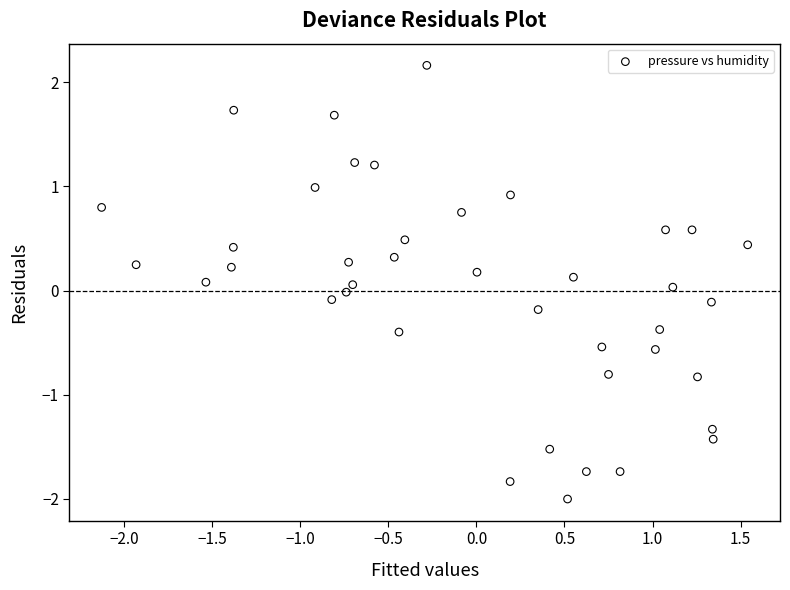

What is the range of Y values (max minus min)?

4.2